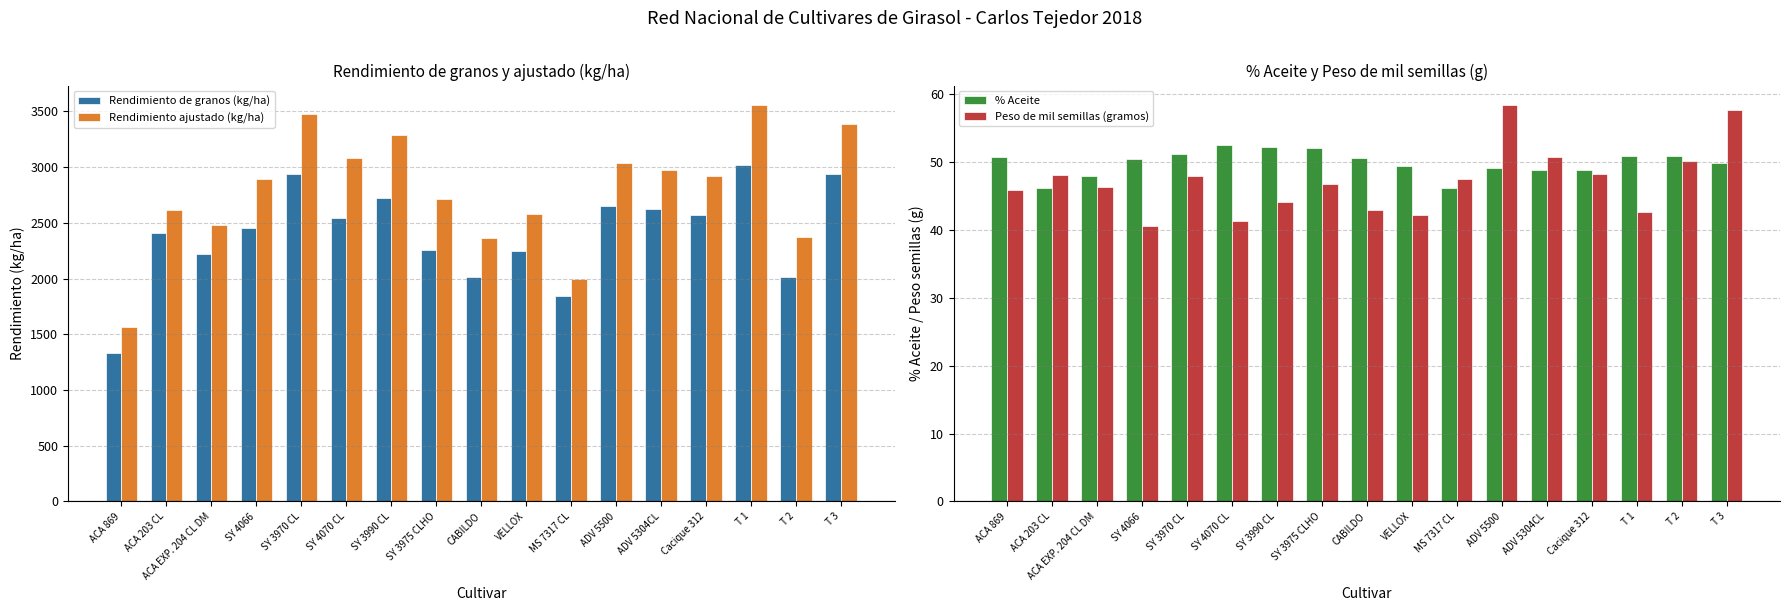

What are all the series names shown in the legend?

Rendimiento de granos (kg/ha), Rendimiento ajustado (kg/ha), % Aceite, Peso de mil semillas (gramos)